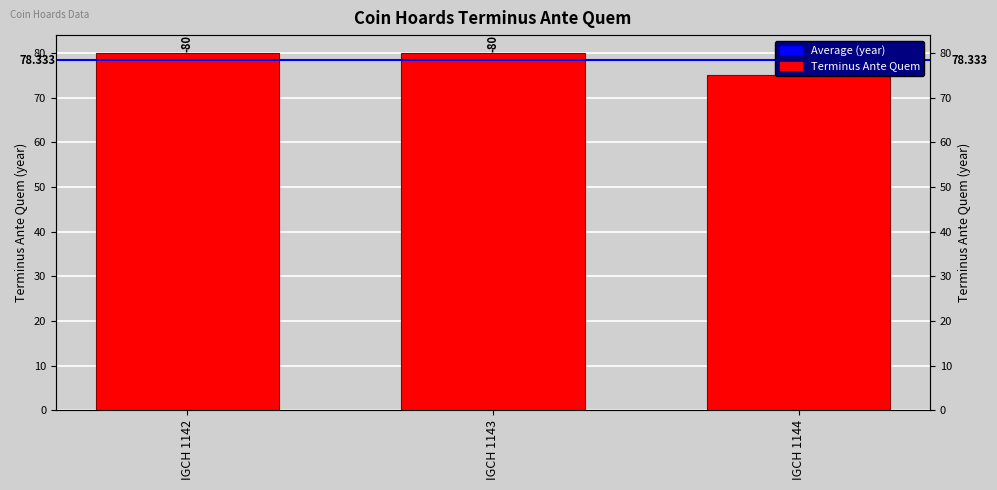

At which category does the chart reach its minimum across all series?

IGCH 1144